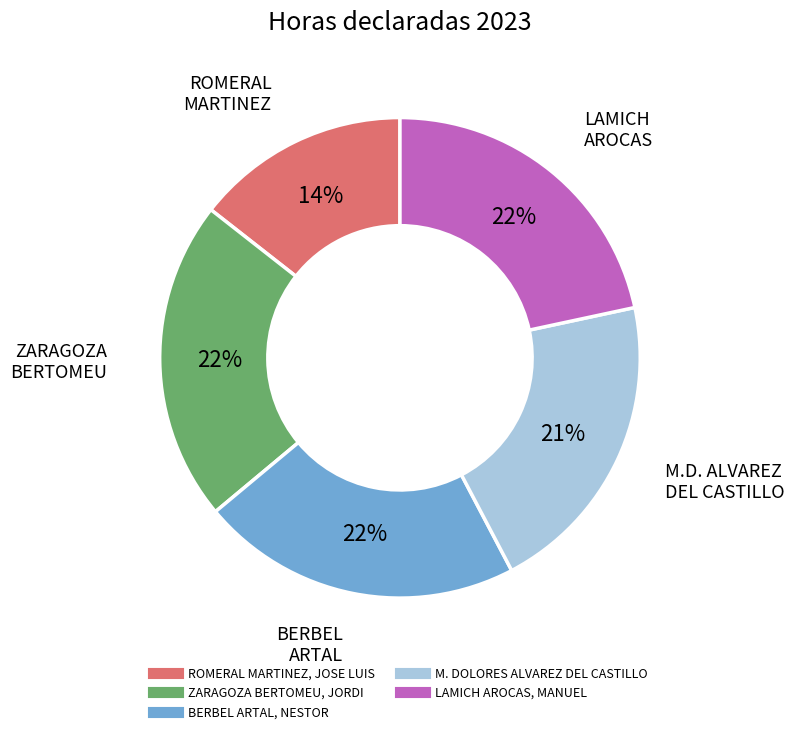

To the nearest percent, what portion does BERBEL ARTAL, NESTOR represent?

22%